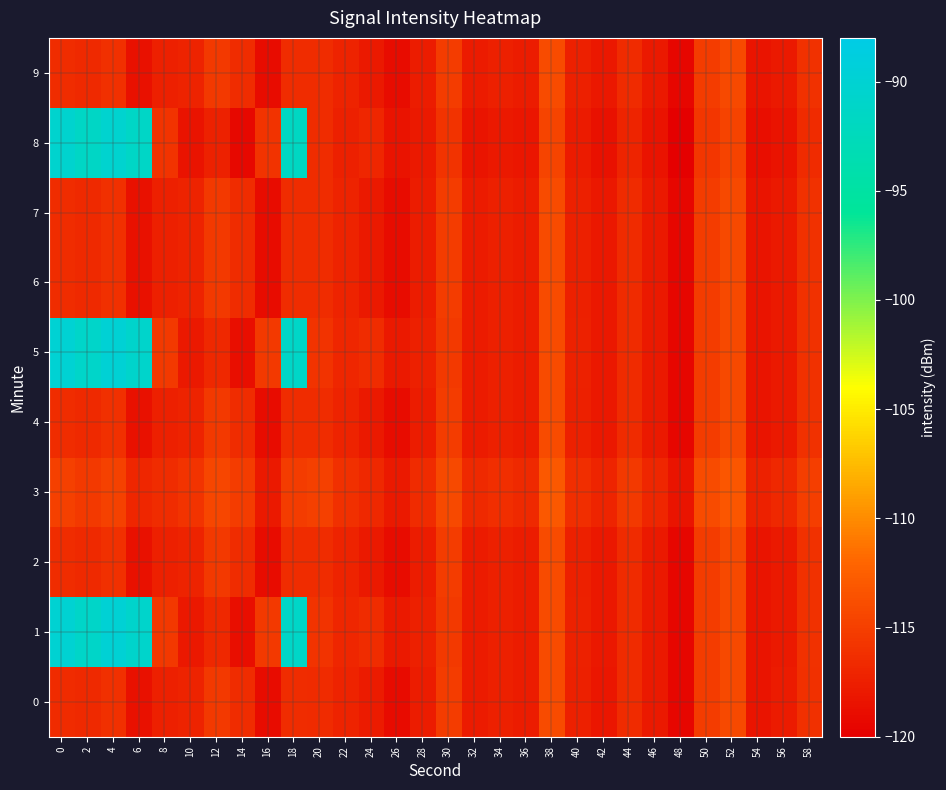

What is the greatest value displayed?

-89.8